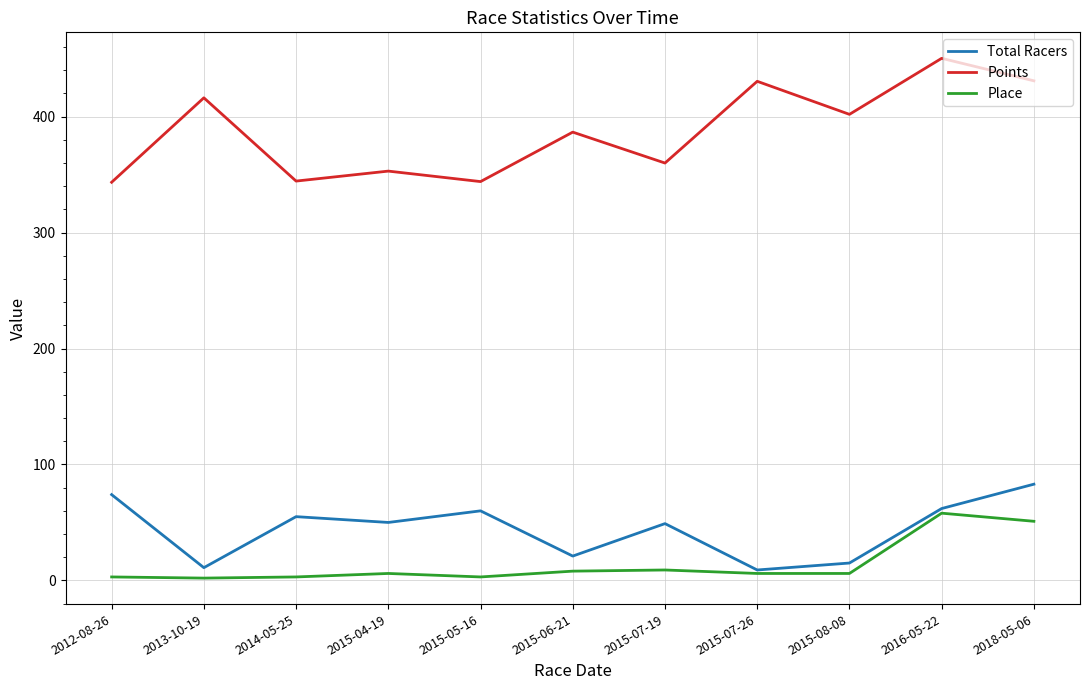

In Total Racers, how many points are higher than both neighbors (excluding endpoints)?

3